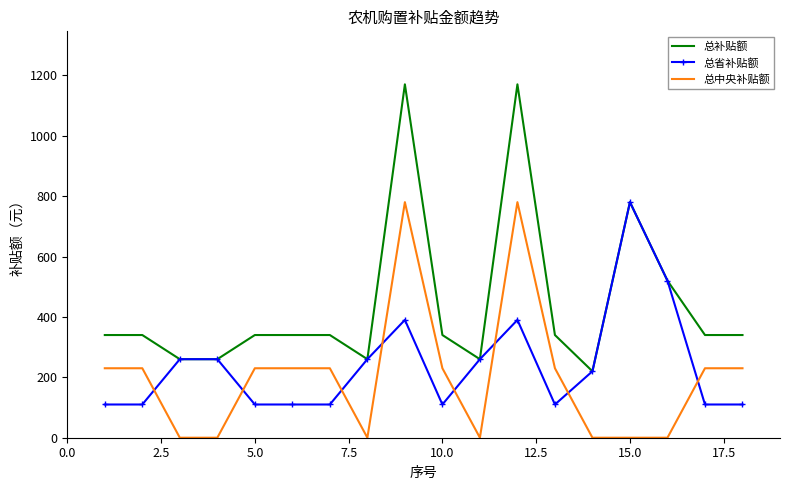

Which series has the widest spread of values?

总补贴额